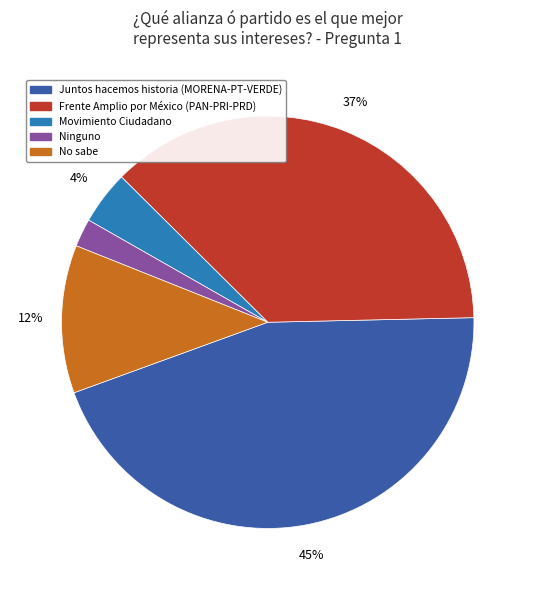

Approximately how many times larger is the value at Frente Amplio por México (PAN-PRI-PRD) compared to Juntos hacemos historia (MORENA-PT-VERDE)?

0.8